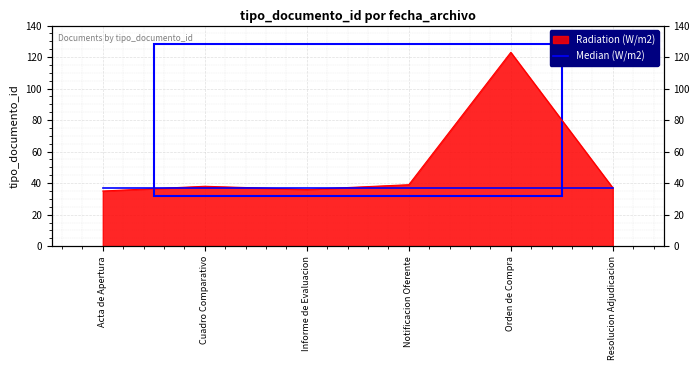

What is the sum of all values?

308